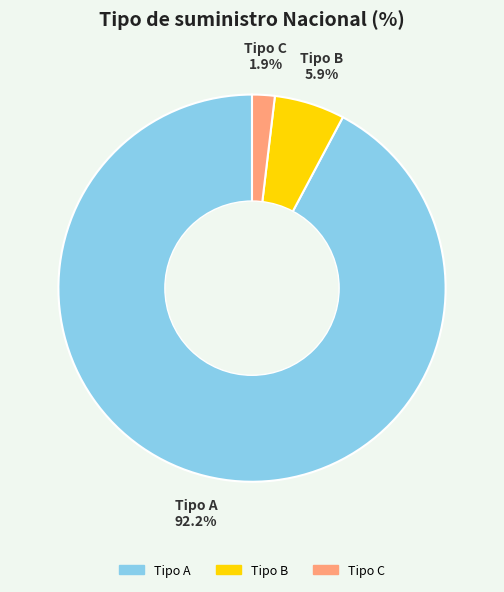

To the nearest percent, what portion does Tipo C represent?

2%